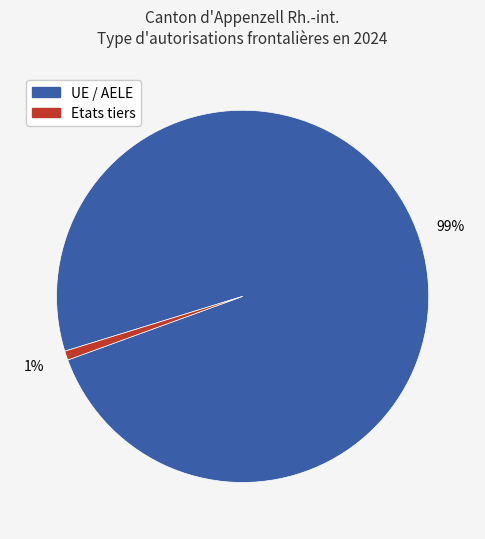

Does any single category account for the majority?

Yes